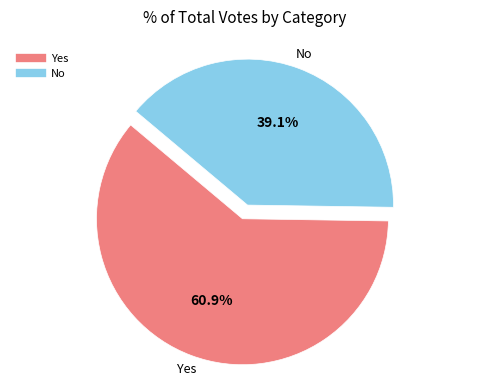

Does any single category account for the majority?

Yes